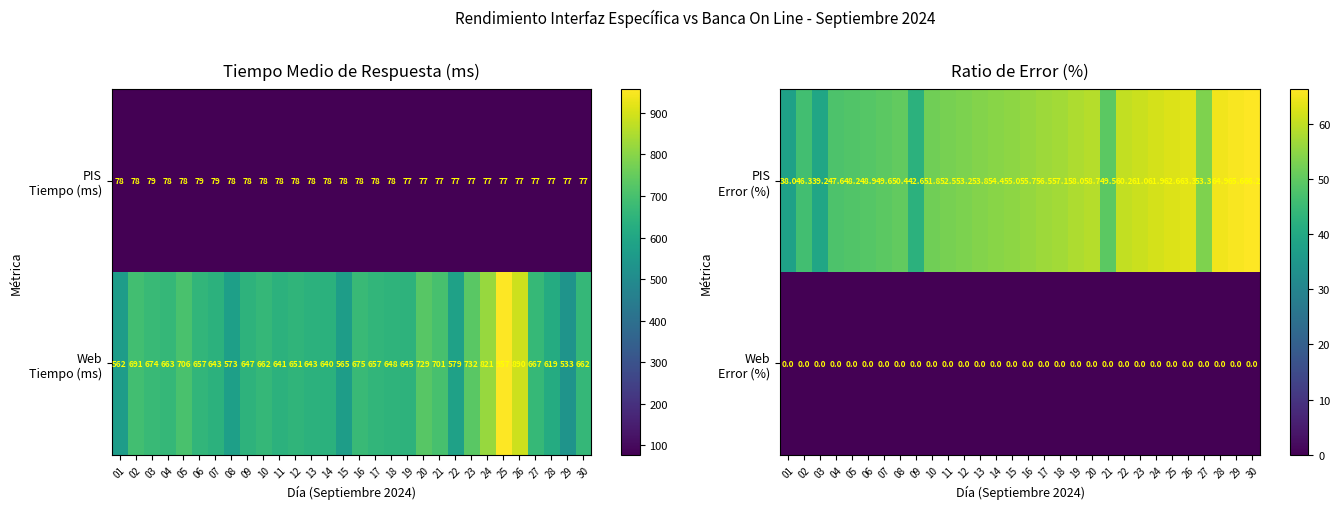

At 28, list the series in order from largest to smallest.

PIS Error (%), Web Error (%)